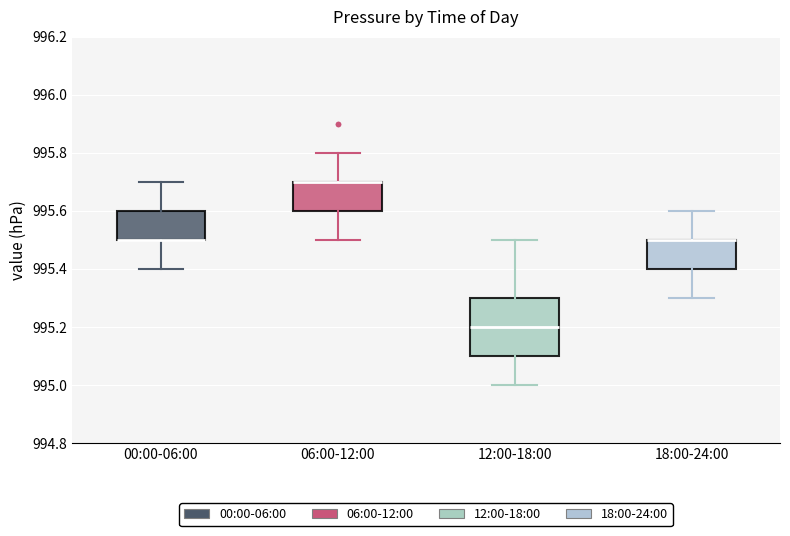

Where does the lower whisker of the box for 06:00-12:00 end on the y-axis? The values are not printed on the chart, so give them approximately, as read against the axis.

995.5